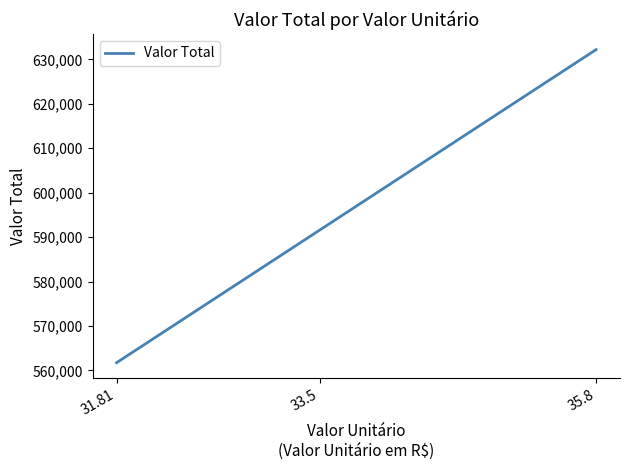

Rank the categories by value from lowest to highest.

31.81, 33.5, 35.8